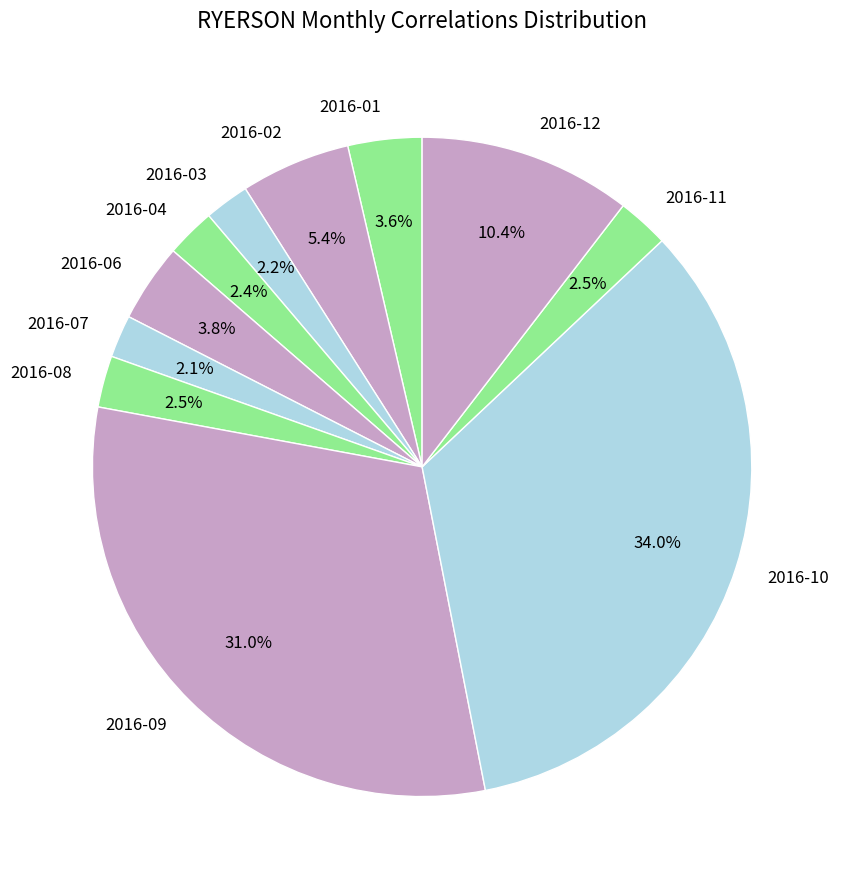

What is the largest slice in the pie chart?

2016-10